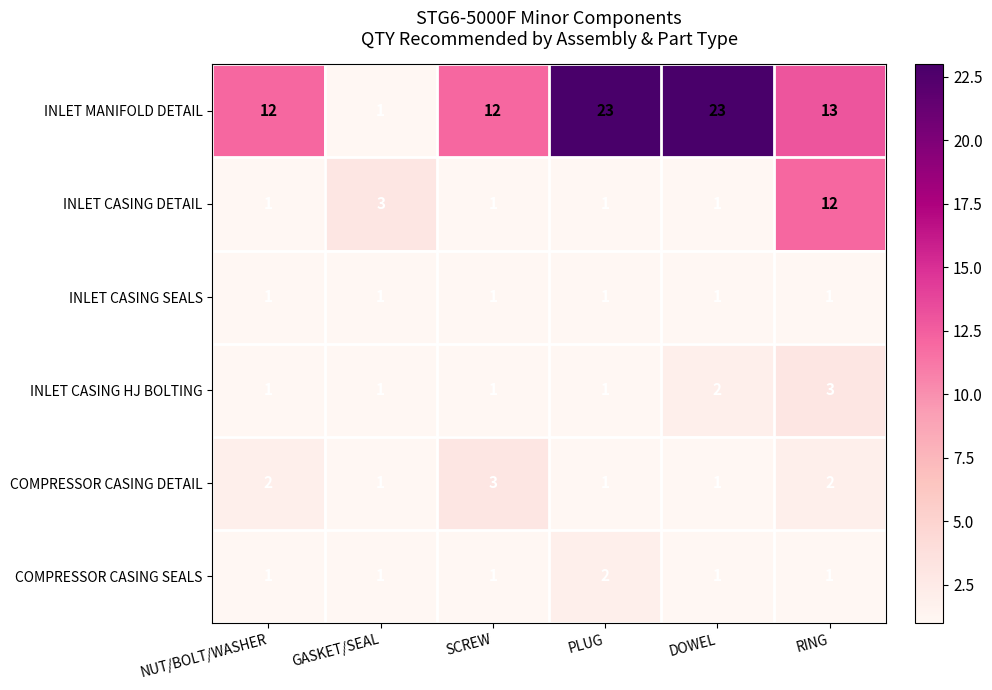

Which series has the widest spread of values?

INLET MANIFOLD DETAIL